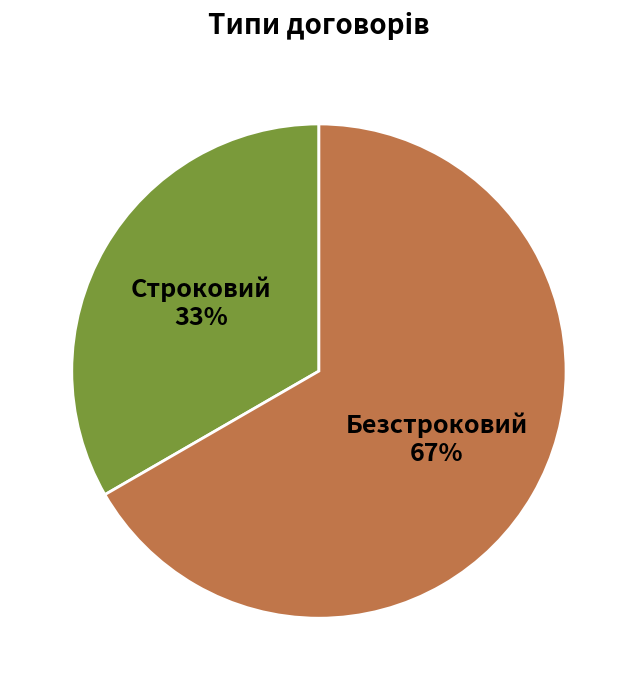

Which slice represents more than half of the pie?

Безстроковий